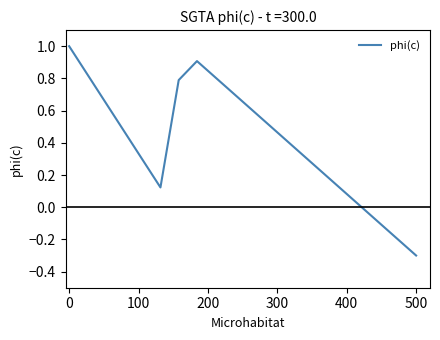

What is the maximum value shown in the chart?

1.0